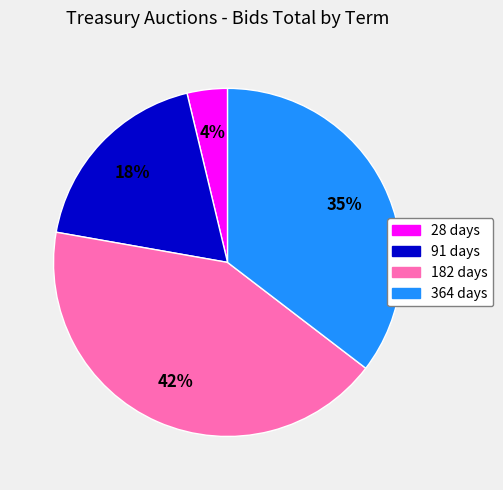

What is the largest slice in the pie chart?

182 days